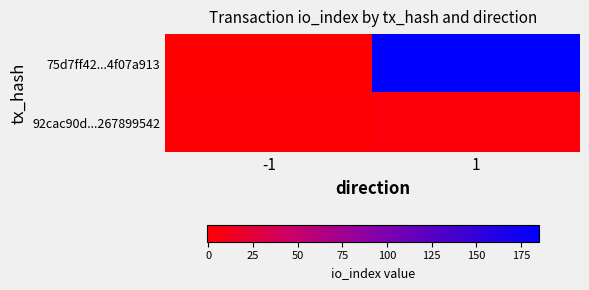

Between 1 and -1, which is larger?

1